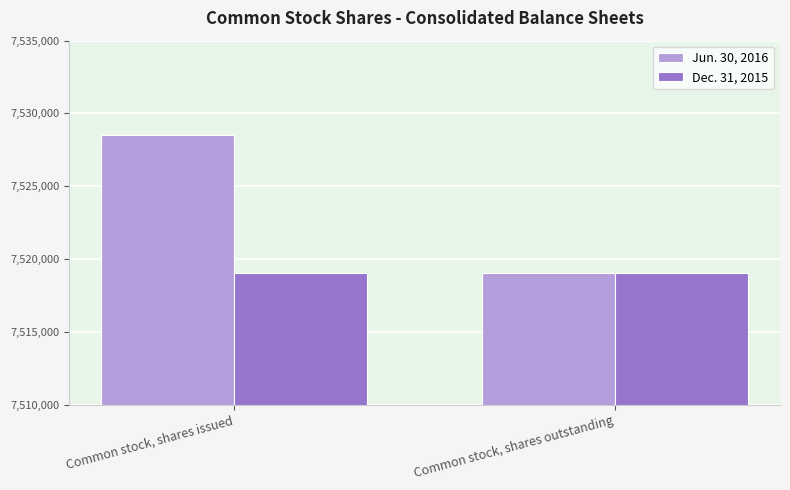

What is the sum of the Dec. 31, 2015 values at Common stock, shares issued and Common stock, shares outstanding?

15038076